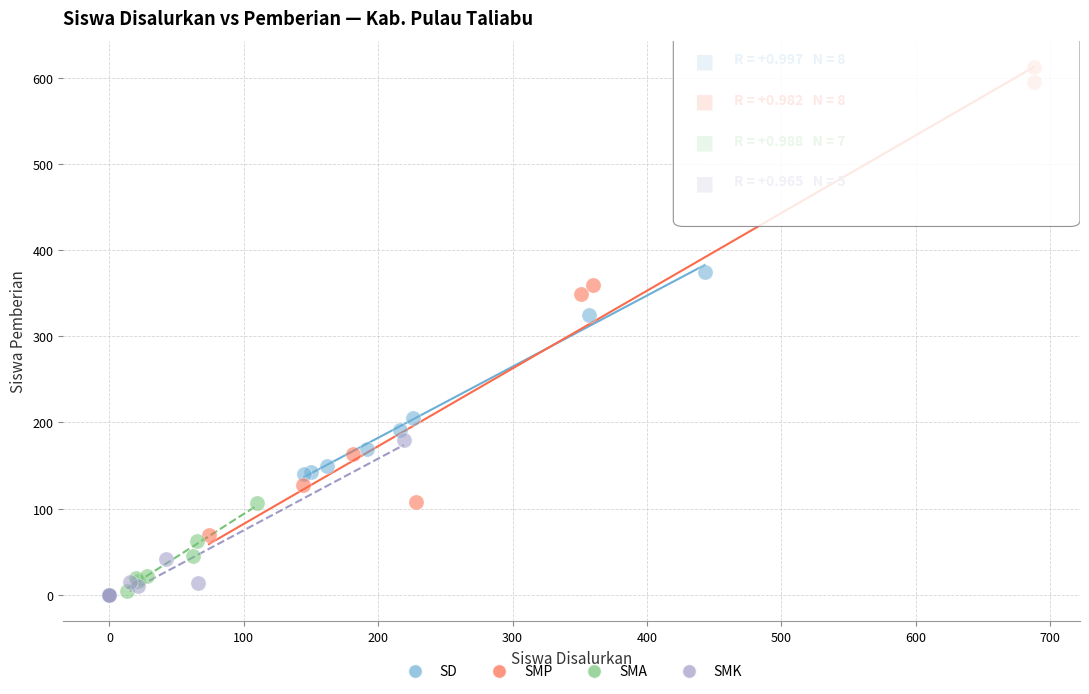

Which series has the widest spread of Y values?

SMP